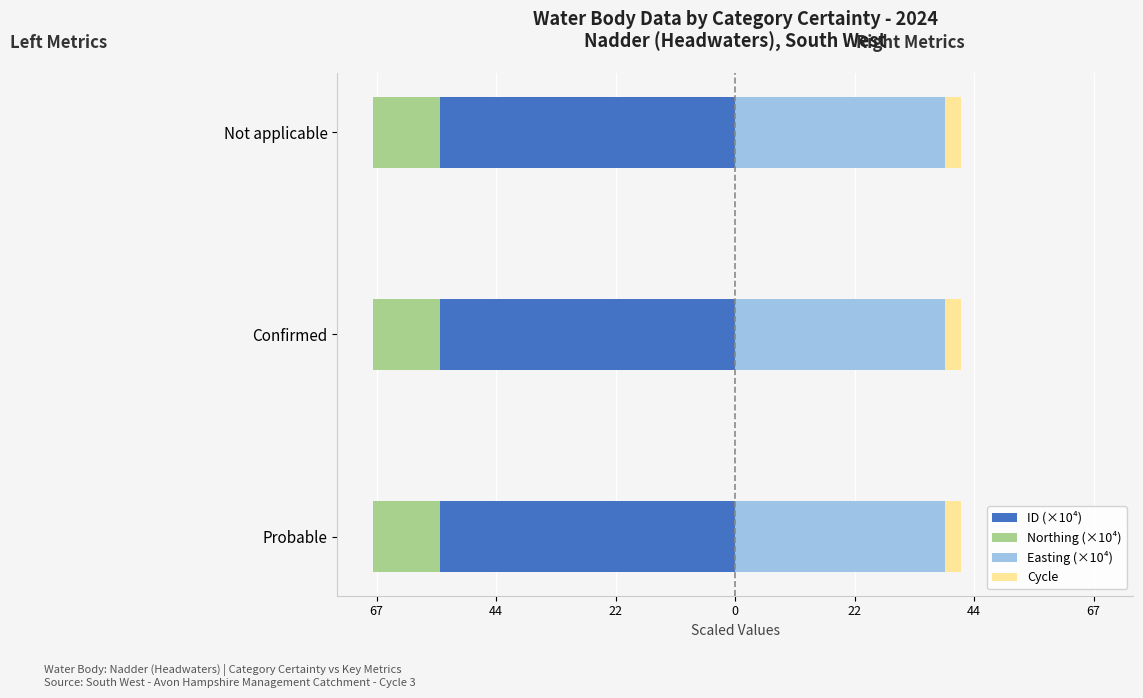

Which series has the widest spread of values?

ID (×10⁴)